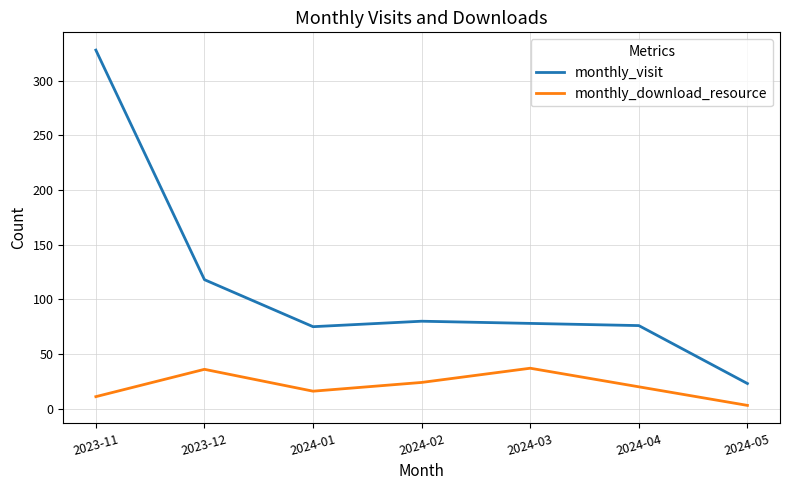

At which label does monthly_download_resource reach its minimum?

2024-05